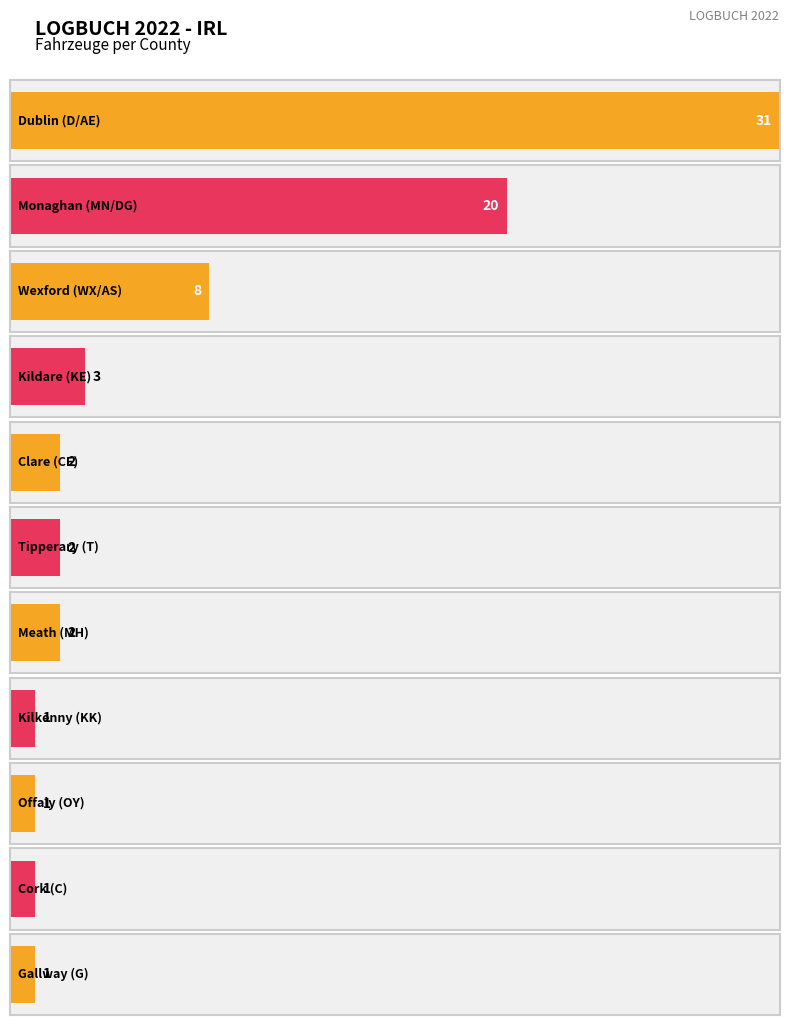

Reading right to left, transcribe all the data shown in this chart.

1	1	1	1	2	2	2	3	8	20	31